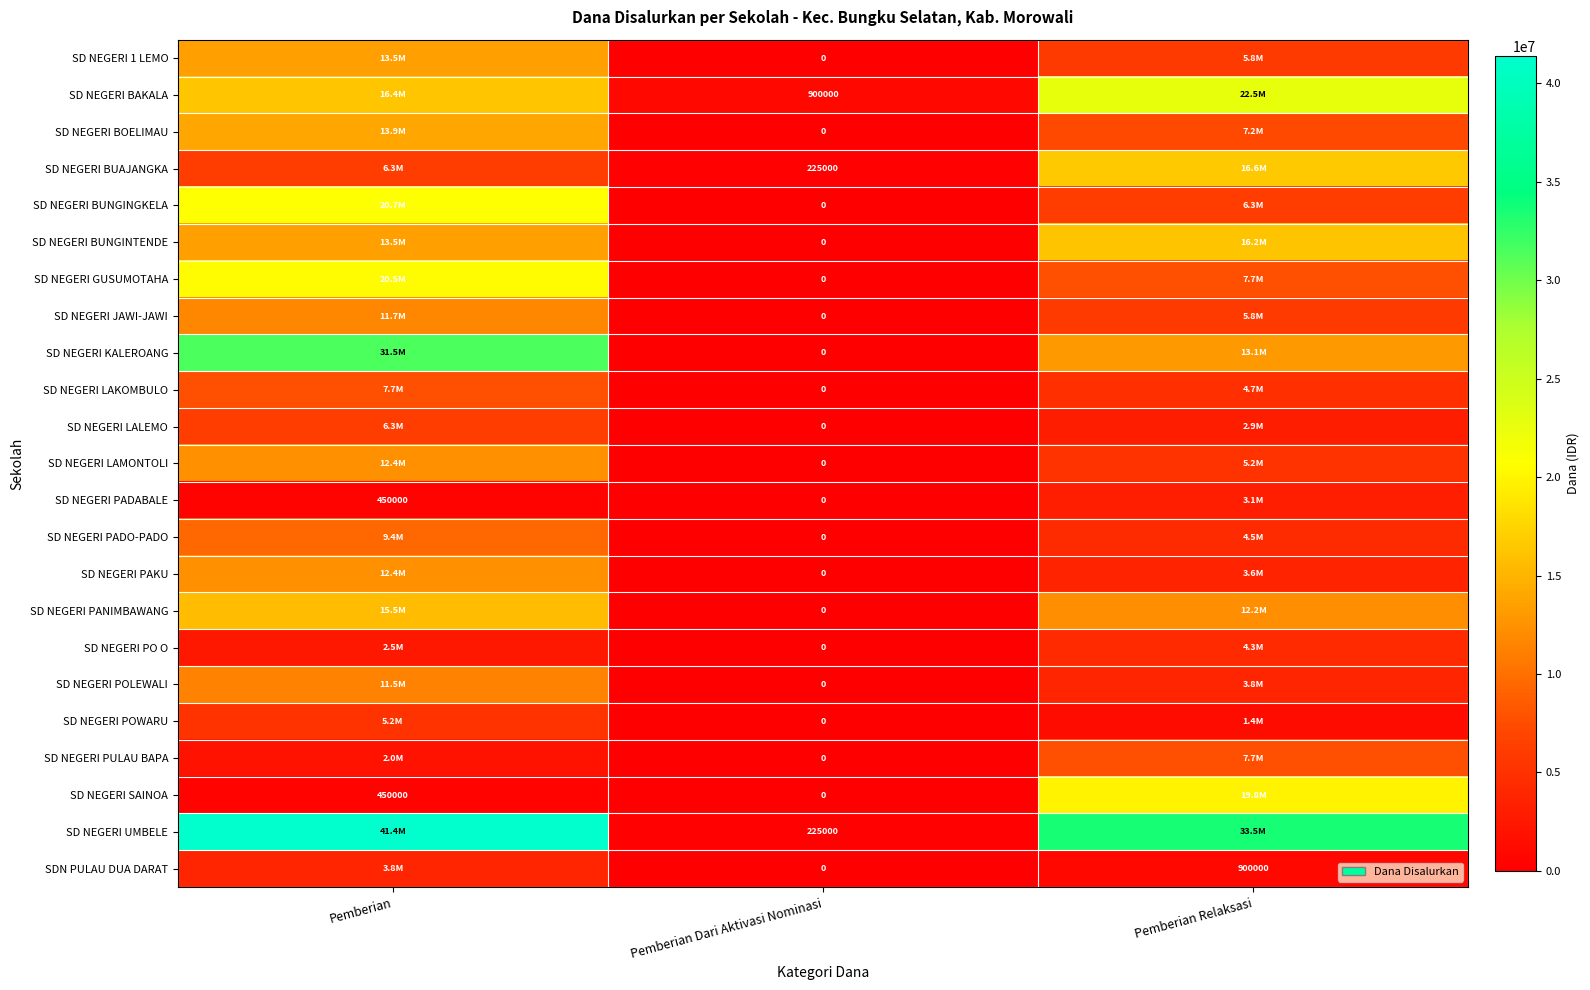

Which series has the widest spread of values?

SD NEGERI UMBELE